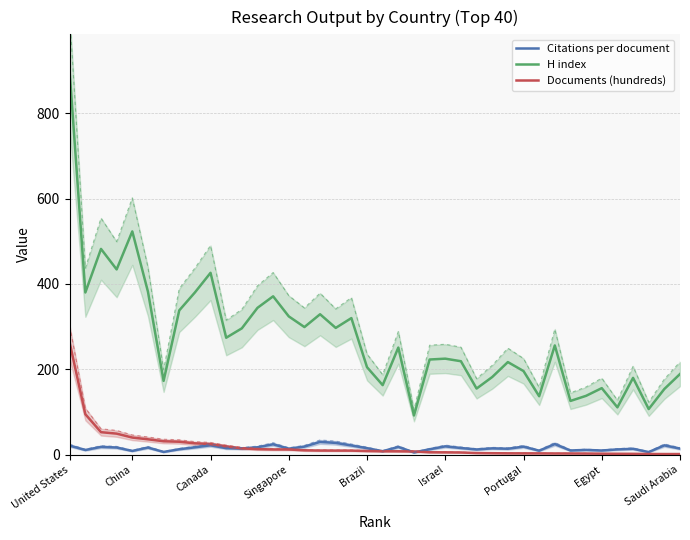

The Citations per document series shows 22.1 at Canada. True or false?

True